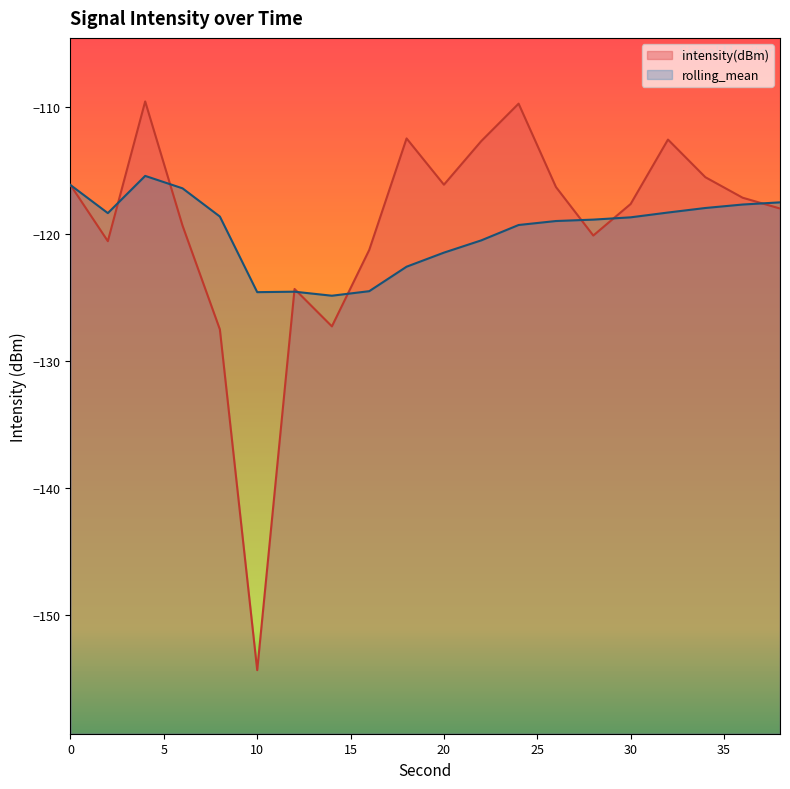

How many data points in intensity(dBm) are less than -117?

11